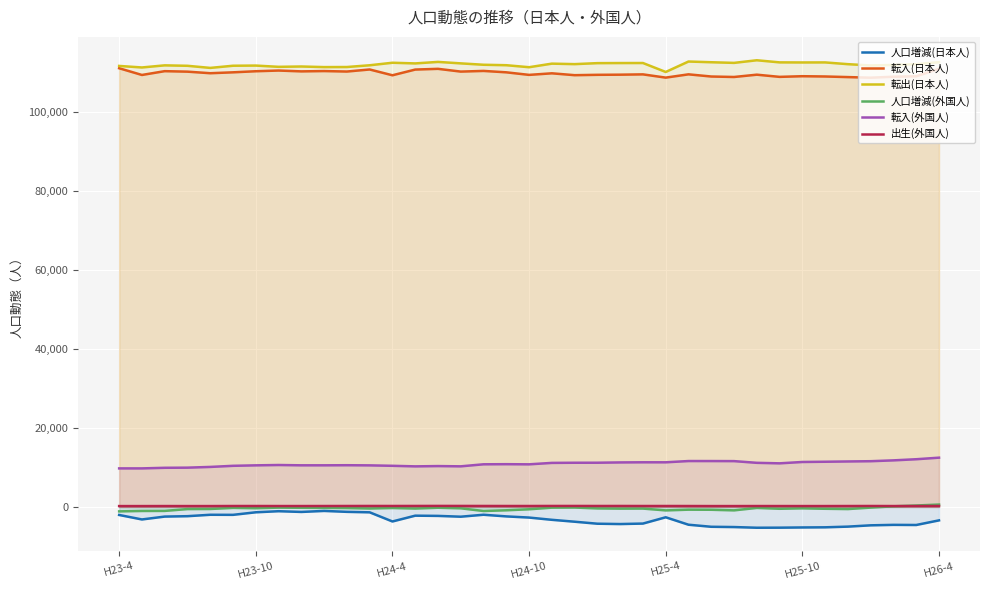

True or false: 転入(日本人) and 転入(外国人) cross at least once.

False